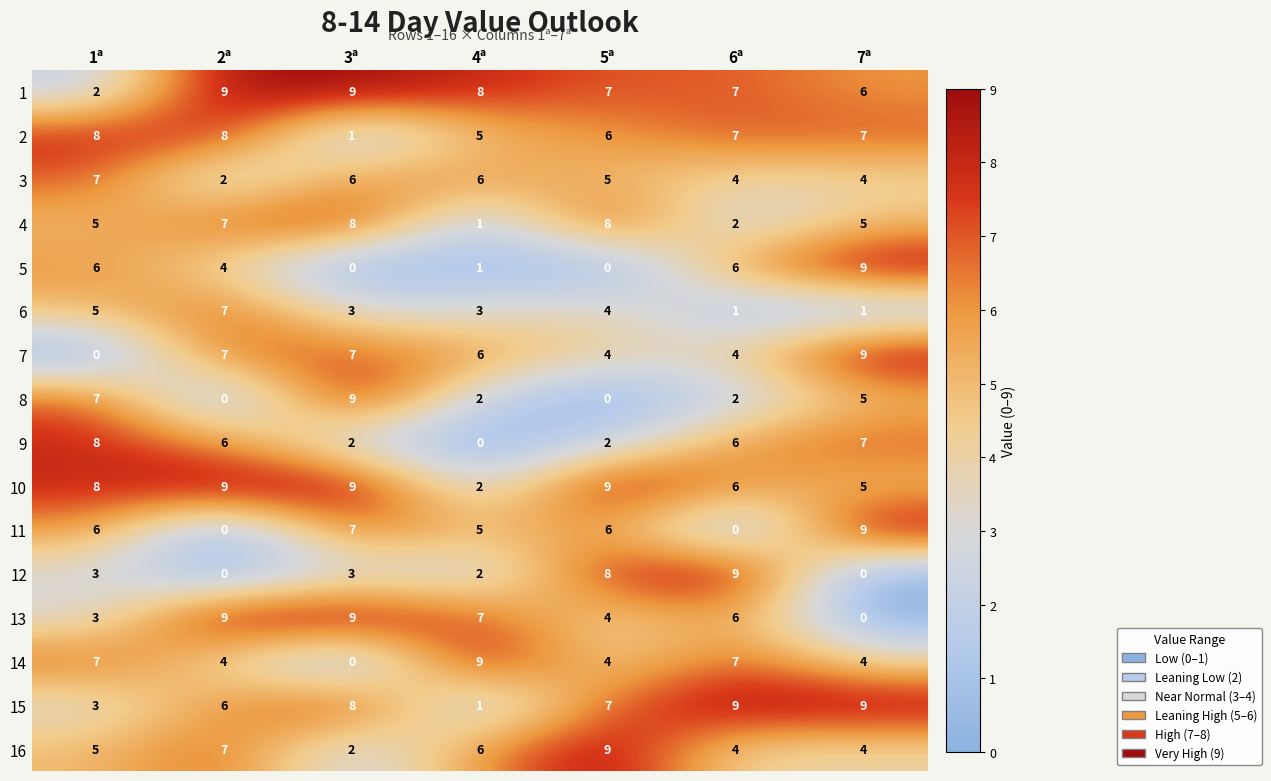

What is the greatest value displayed?

9